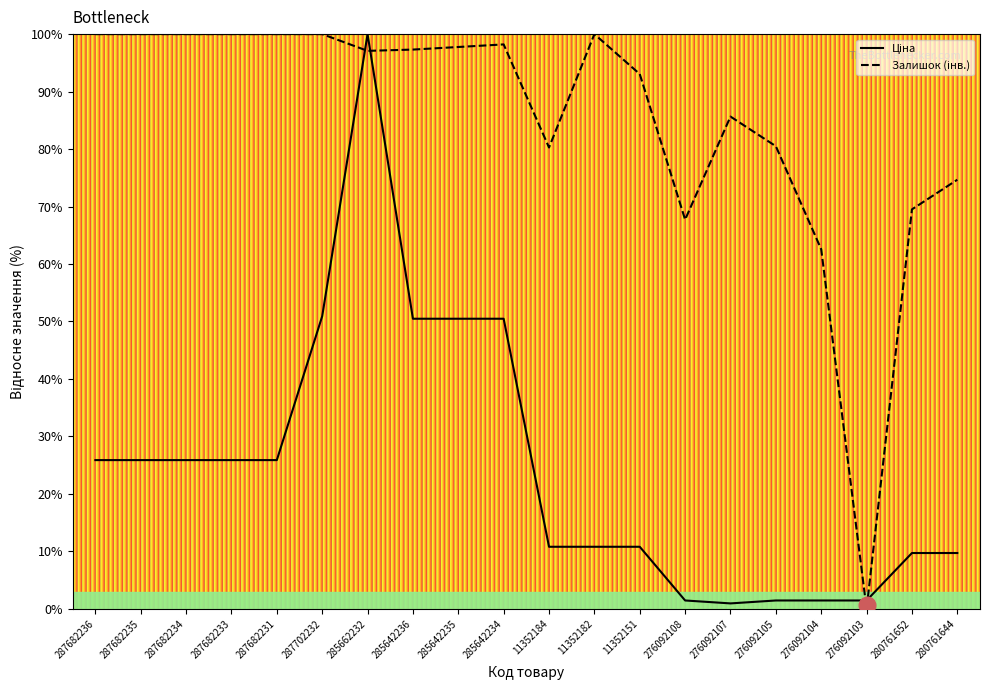

What is the maximum value shown in the chart?

100.0